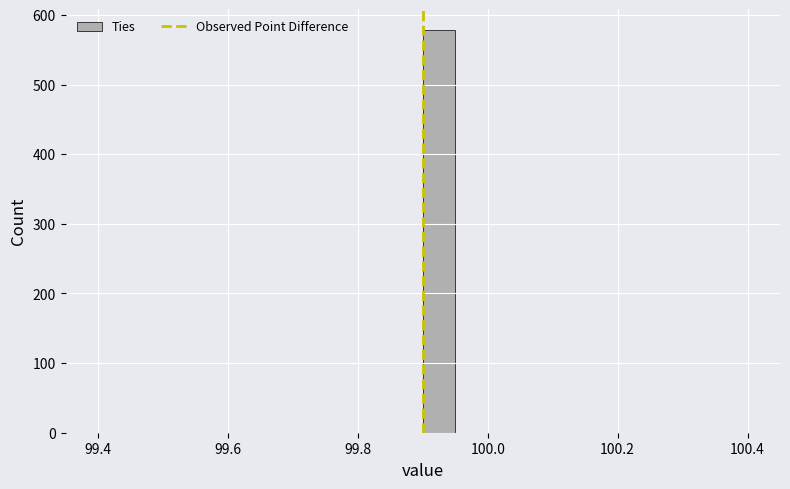

Around what value on the x-axis is the tallest bar? Give the approximate position of its centre, as read against the axis.

99.92